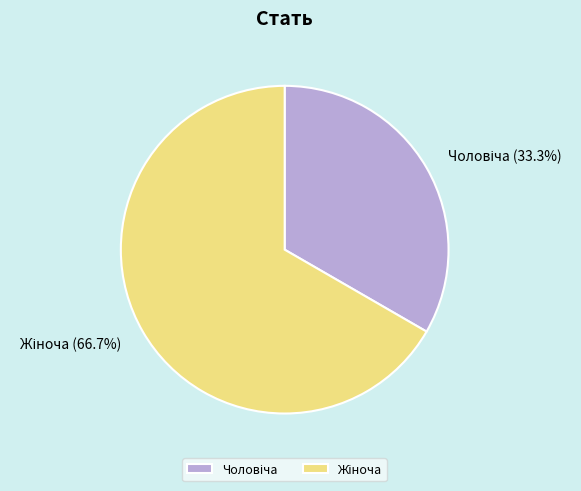

Is there any slice that represents more than half of the pie?

Yes